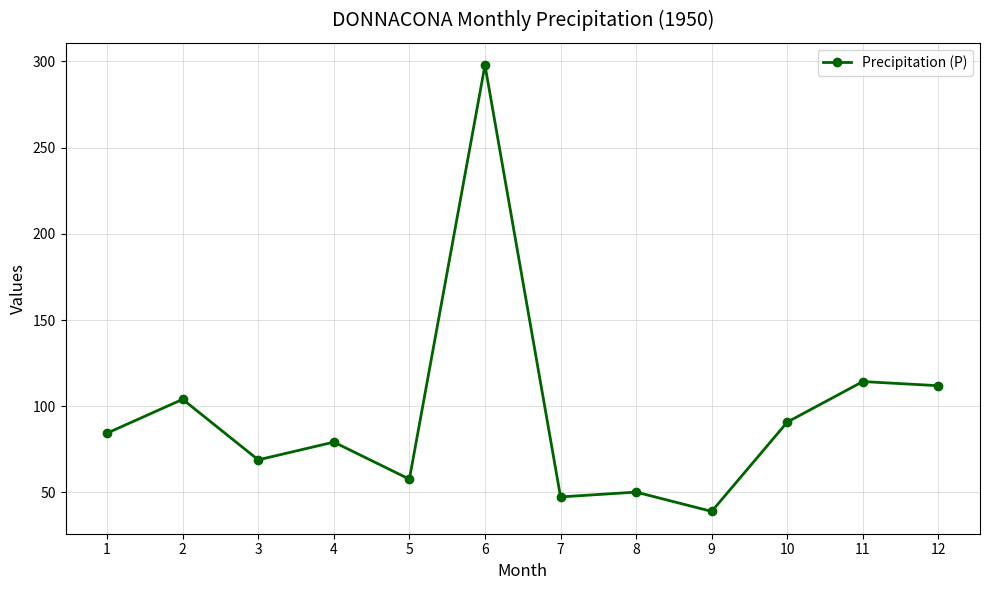

List the labels in order of value, smallest first.

9, 7, 8, 5, 3, 4, 1, 10, 2, 12, 11, 6